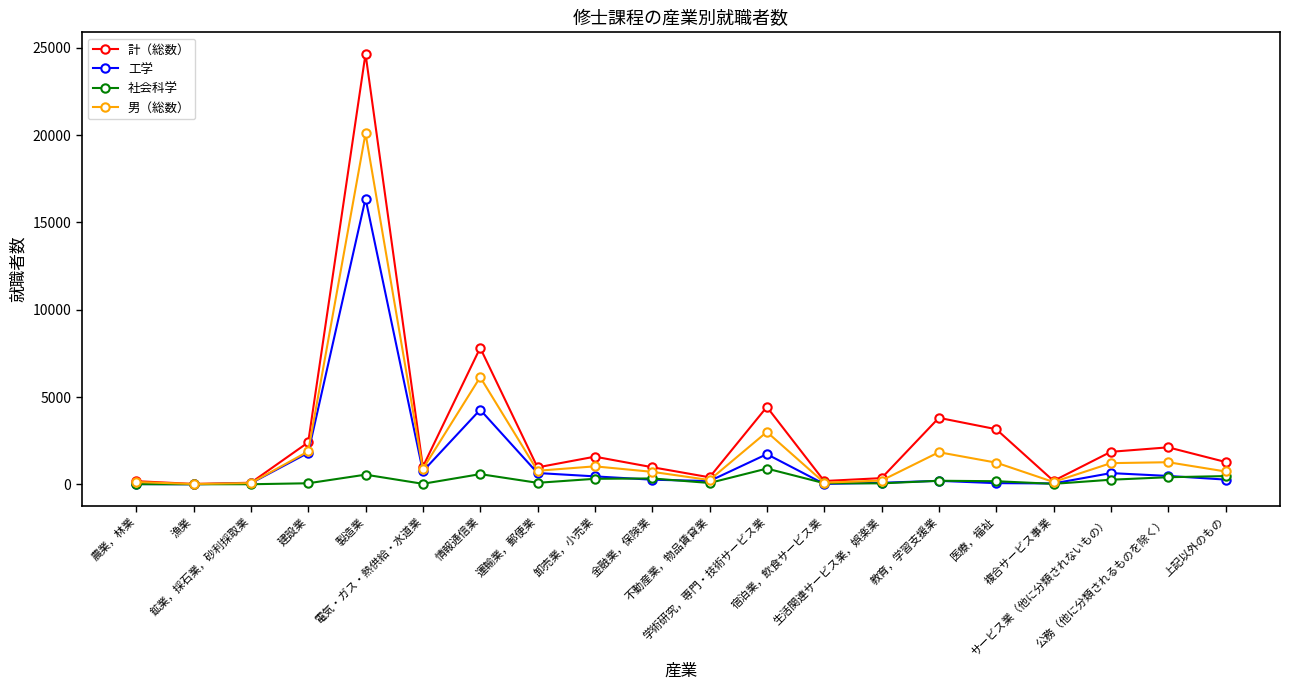

List the series in order of their peak value, highest first.

計（総数）, 男（総数）, 工学, 社会科学